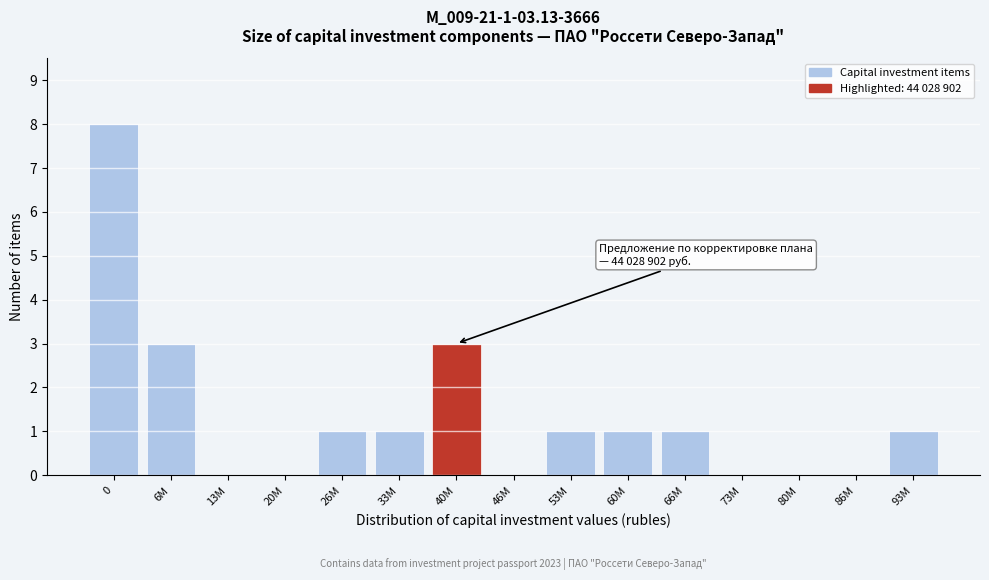

Is it true that the value at 26M is 2?

False